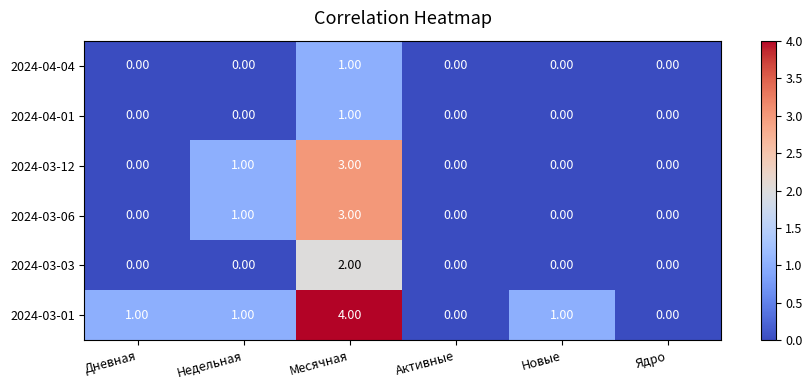

What is the sum of all 2024-03-12 values?

4